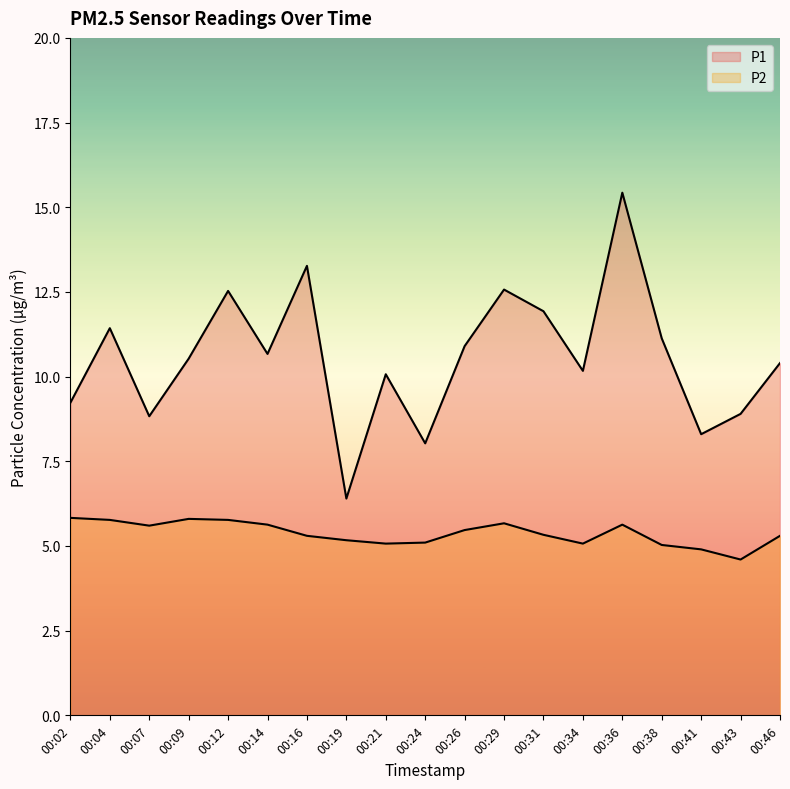

The value of P1 at 00:34 is 10.2. True or false?

True